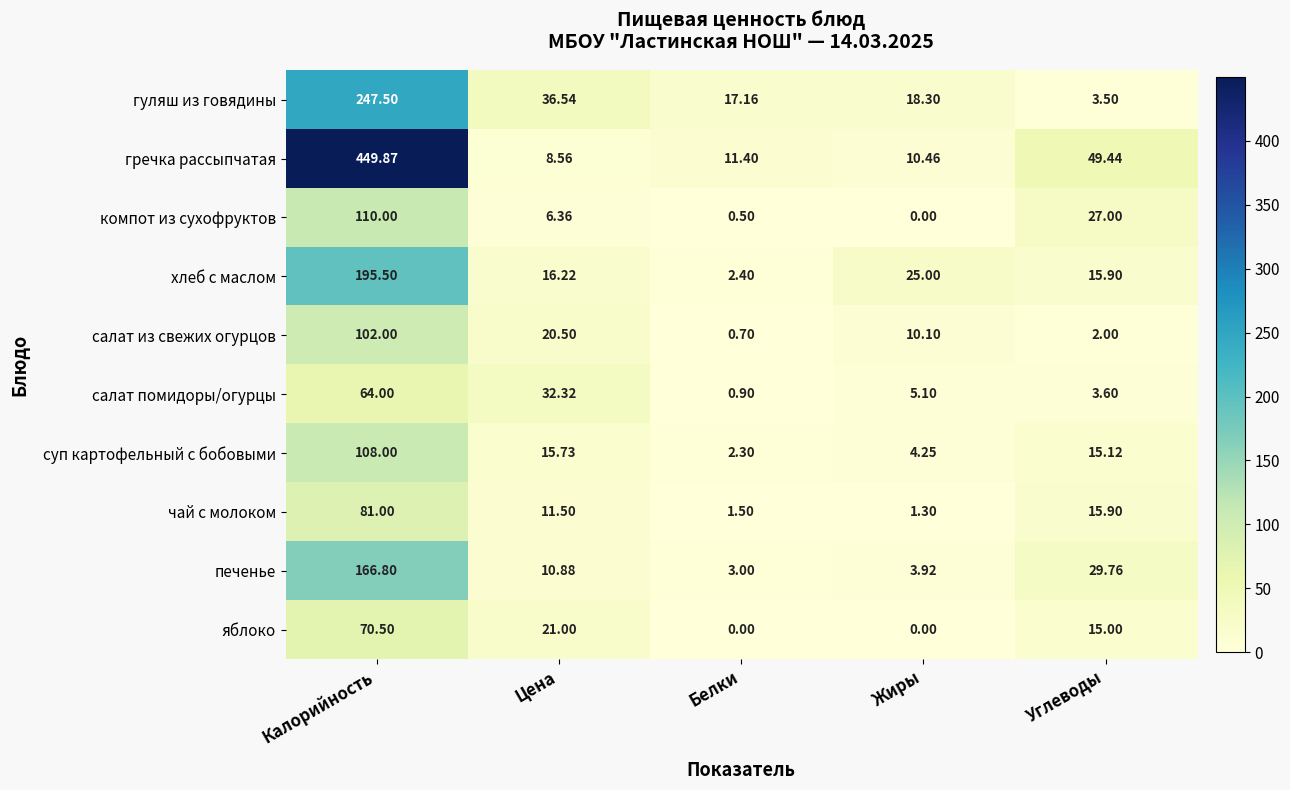

At which category does the chart reach its peak across all series?

Калорийность